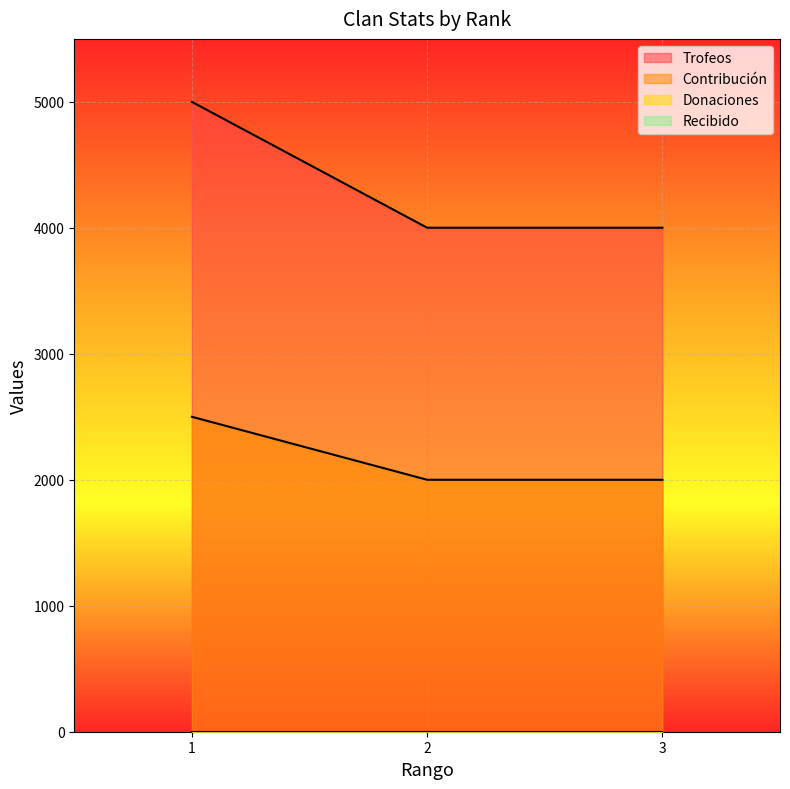

At which category does the chart reach its minimum across all series?

2